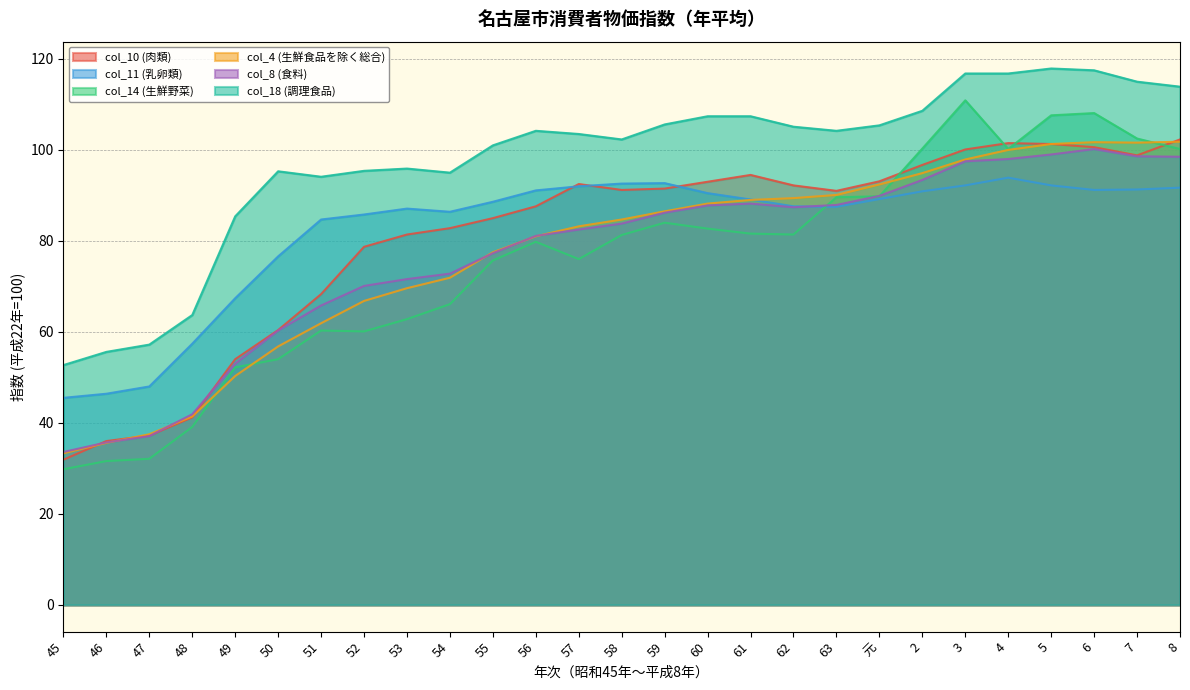

What is the spread (max minus min) of values at 52?

35.3